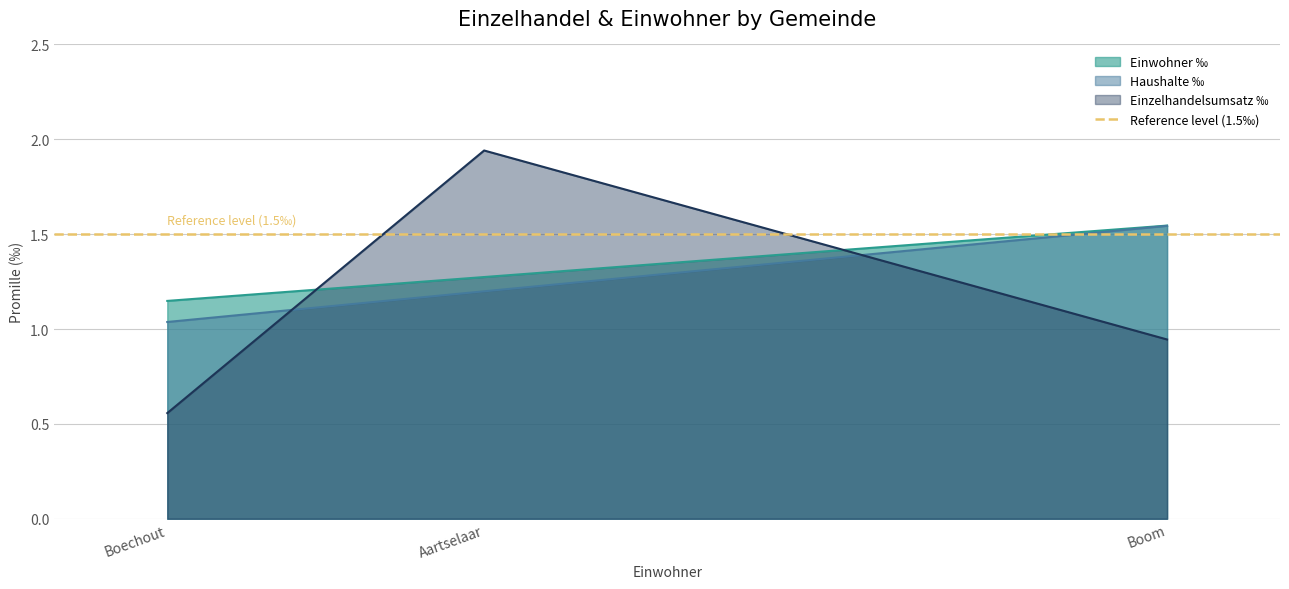

At which label is Haushalte ‰ closest to 1?

Boechout